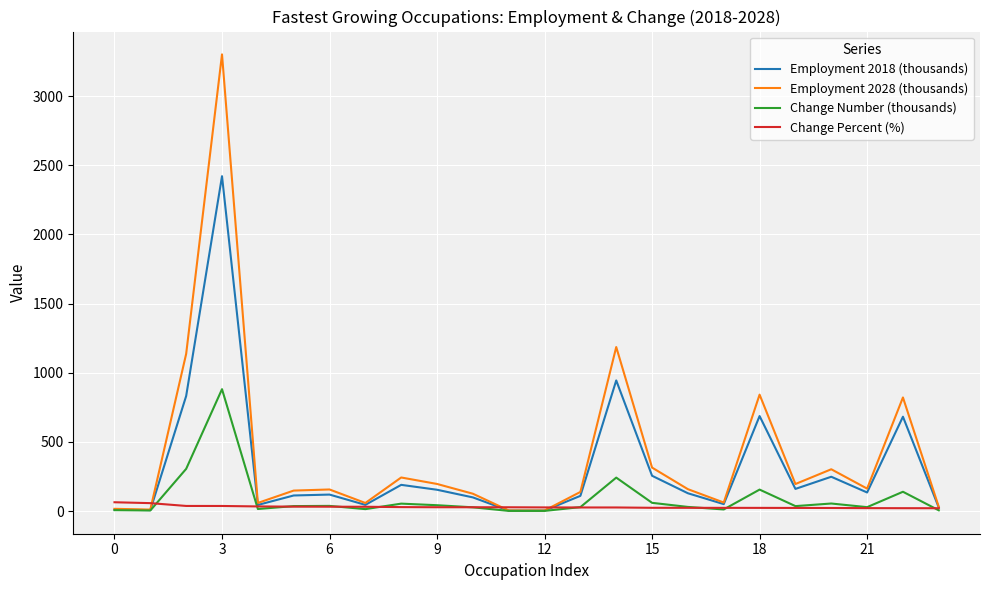

What is the sum of all Change Number (thousands) values?

2205.9